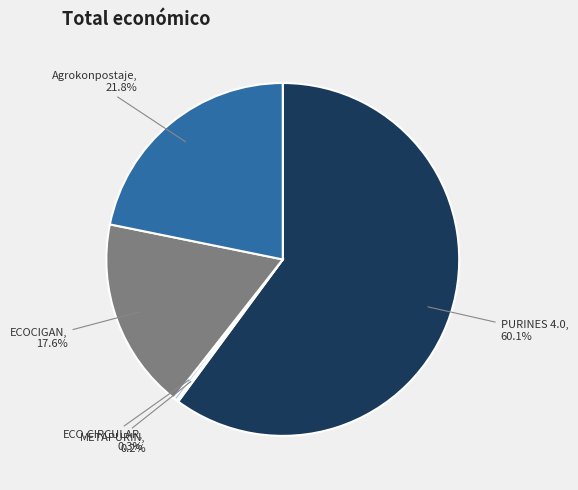

Count the number of slices in the pie.

5